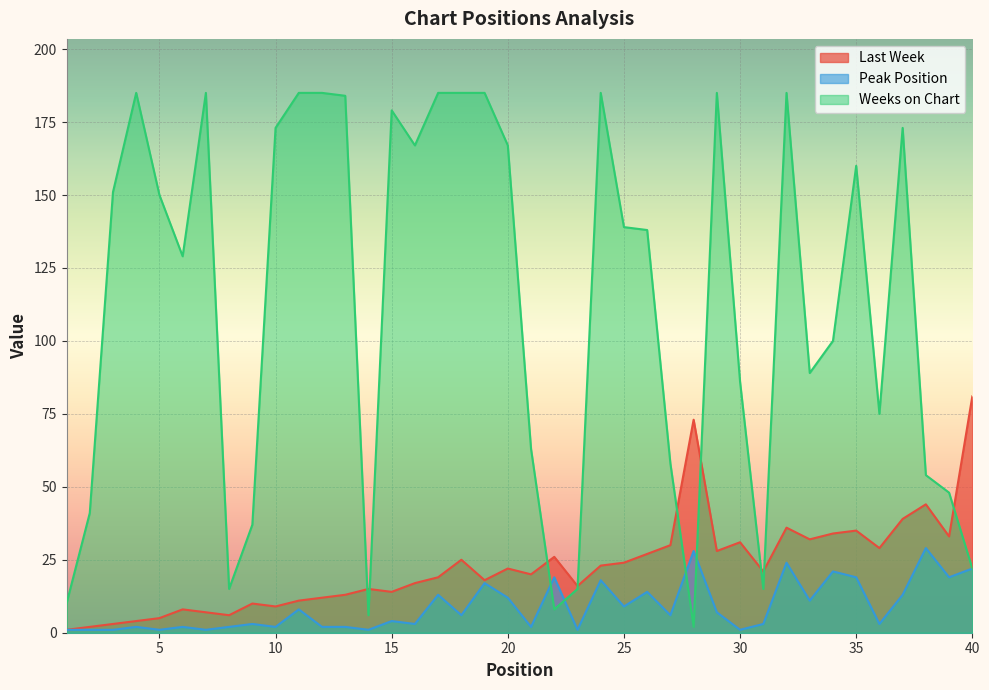

How many values in the Peak Position series exceed 6?

18